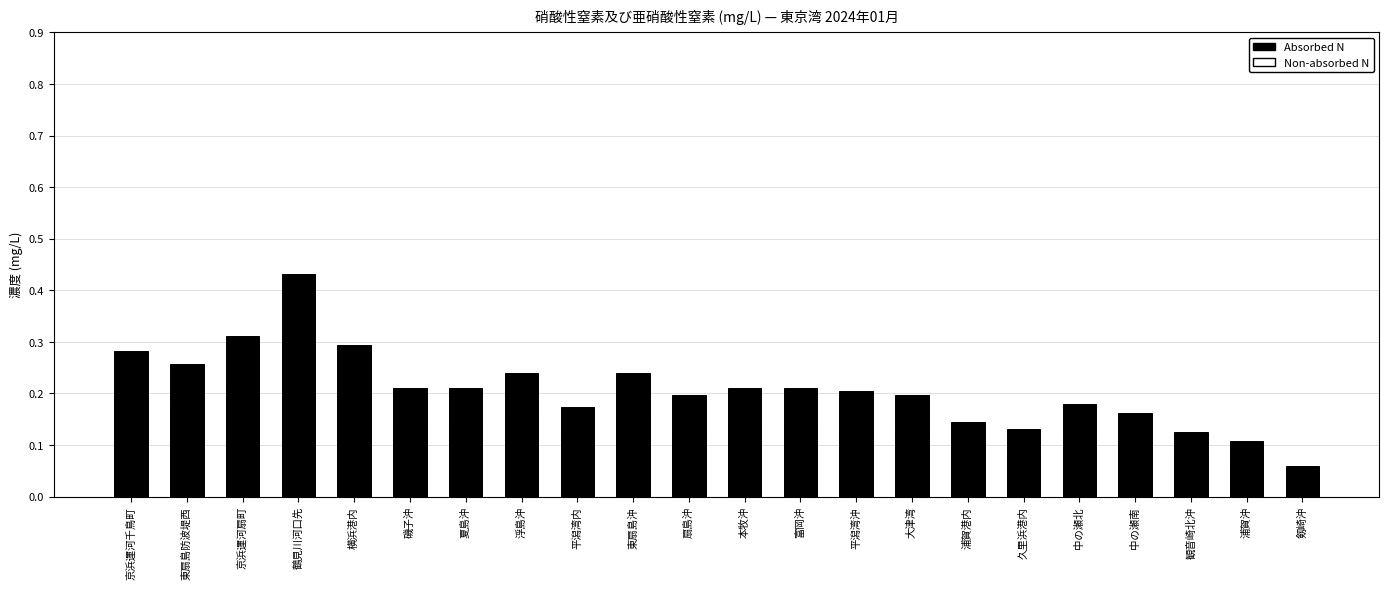

Is it true that Absorbed N equals 0.1 at 平潟湾沖?

False